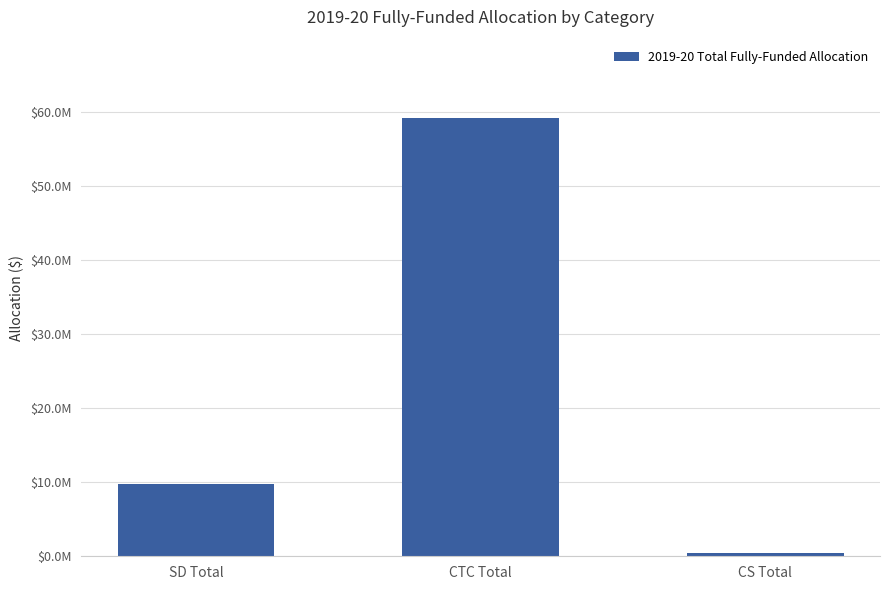

What value does the data have at CTC Total?

59092372.8